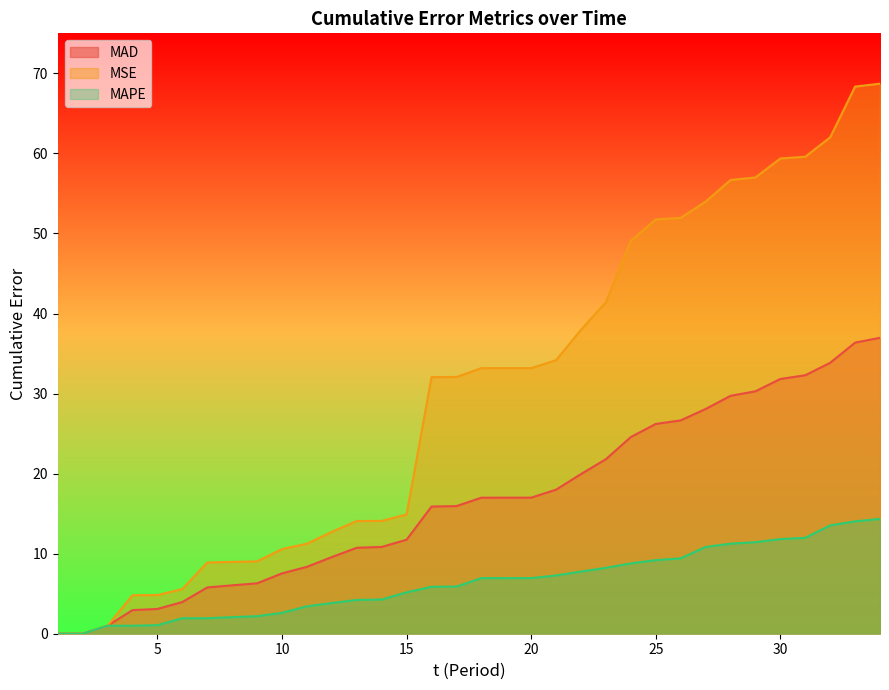

True or false: MAPE has a value of 12.4 at 25.

False